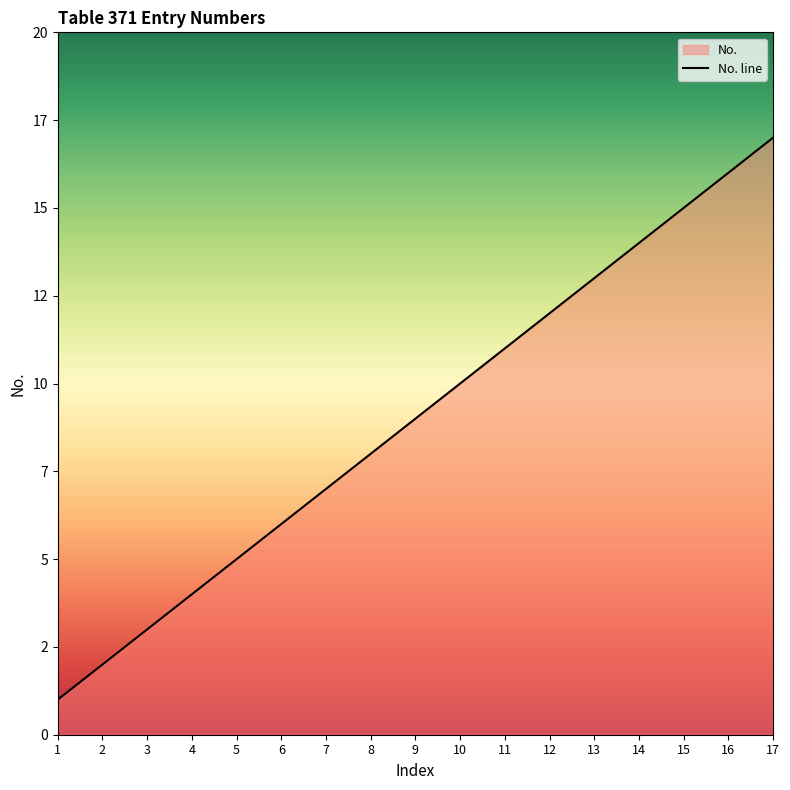

At which category does the chart reach its minimum across all series?

1